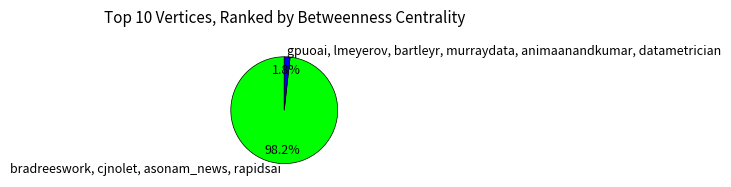

How many slices are in this pie chart?

2